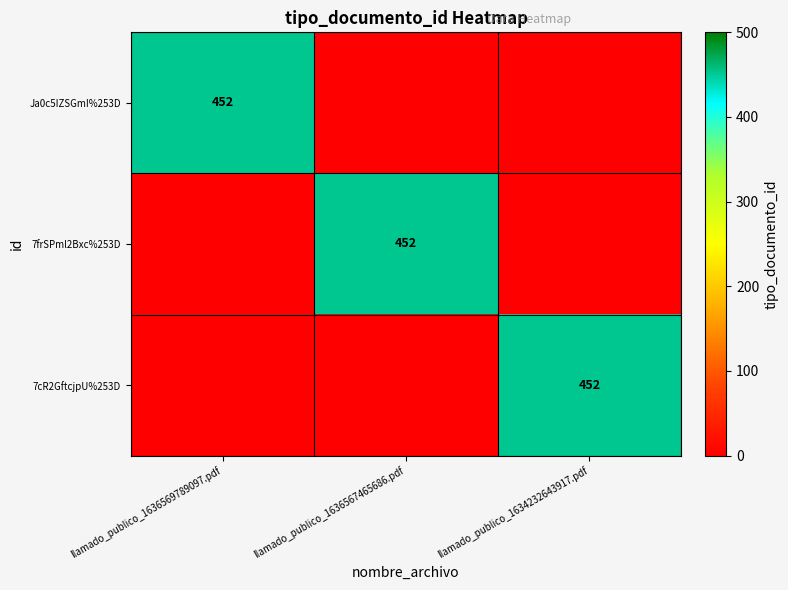

Is it true that Ja0c5IZSGmI%253D equals 166 at llamado_publico_1636569789097.pdf?

False